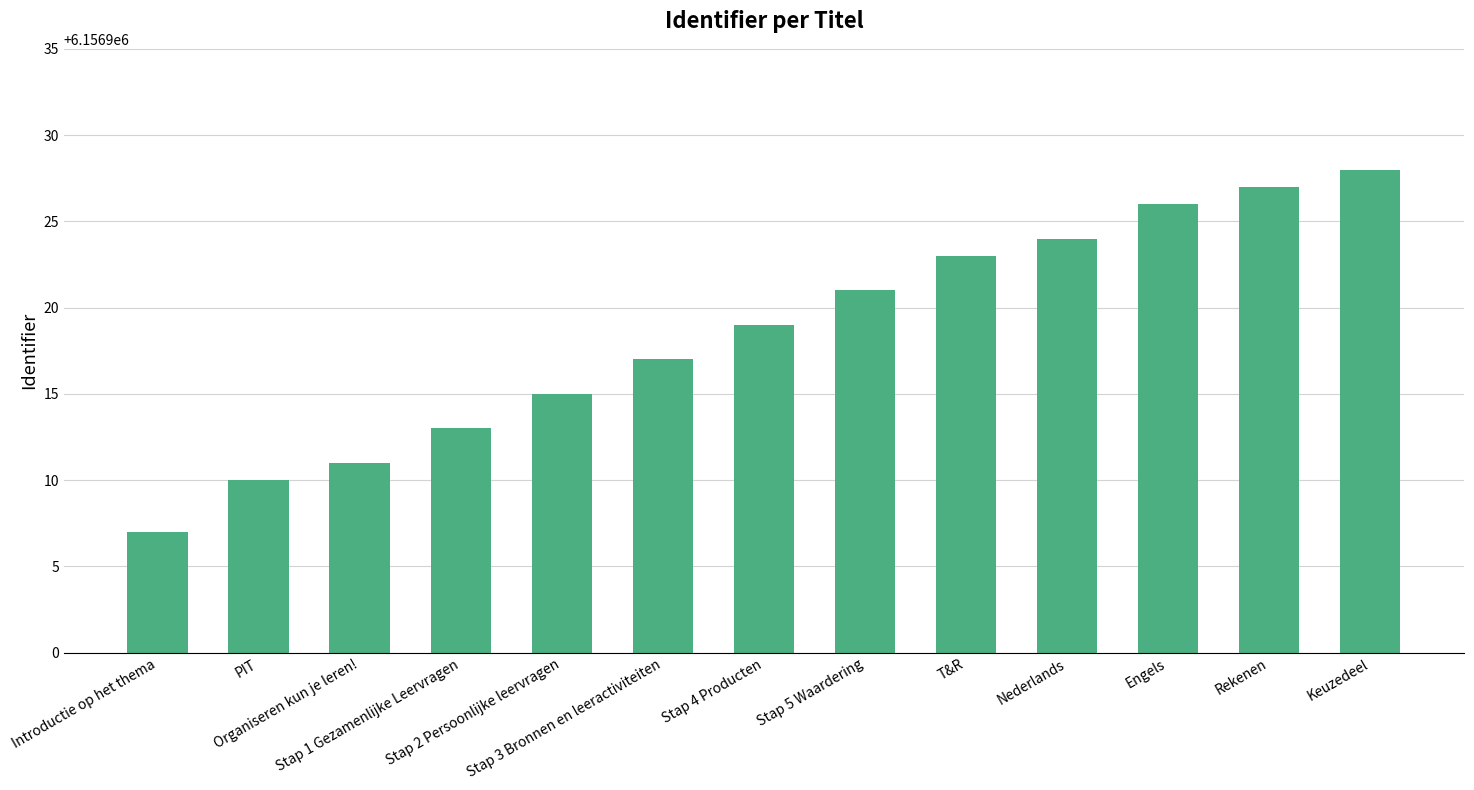

The chart shows a value of 9869257 at Introductie op het thema. True or false?

False